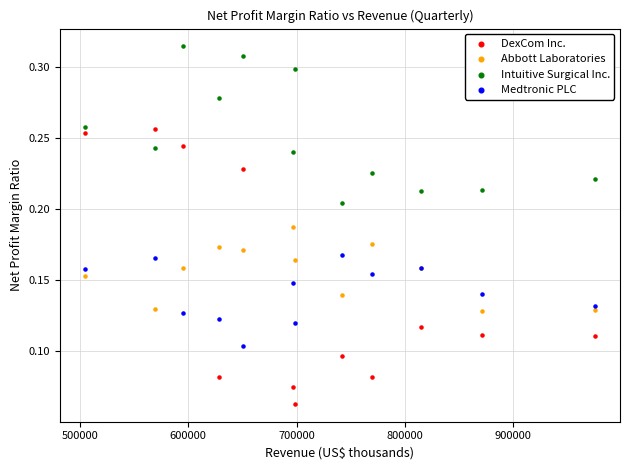

What is the X range (max minus min) for the scatter plot?

470000.0